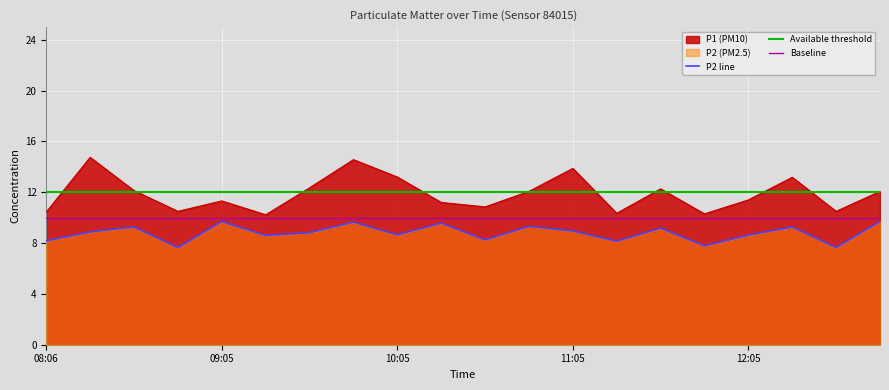

What is the lowest value of the P2 series?

7.7